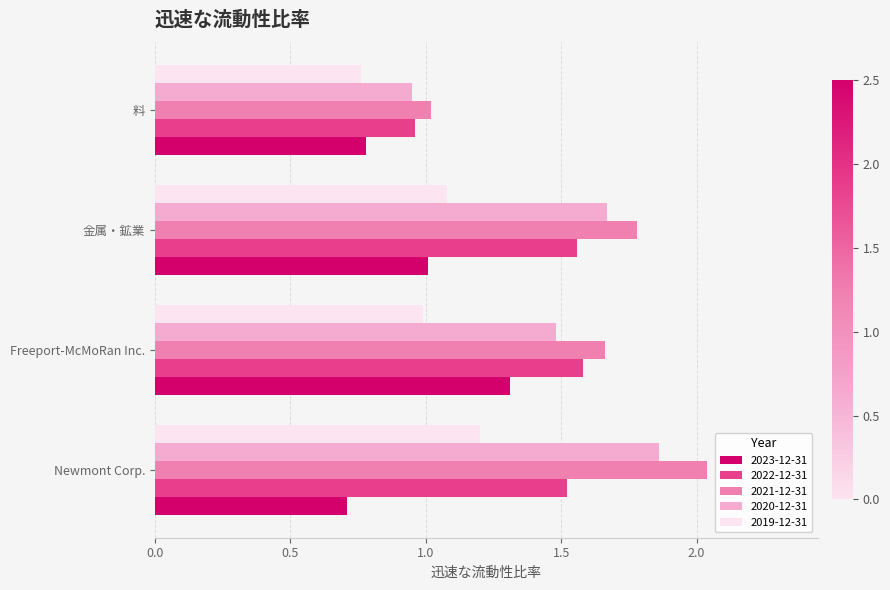

What is the minimum value shown in the chart?

0.7